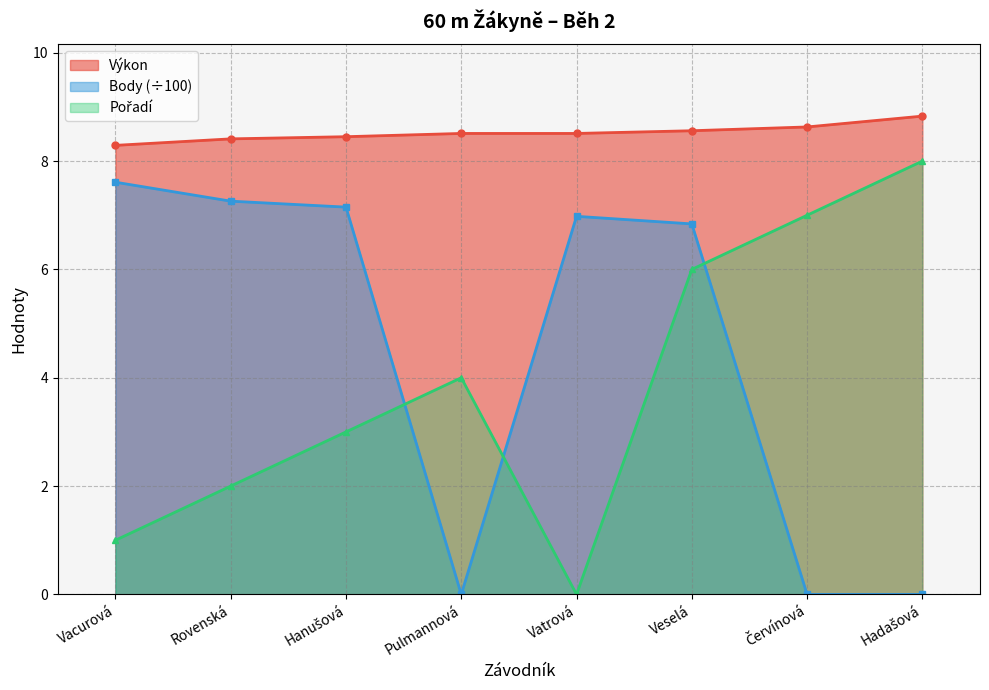

What are all the series names shown in the legend?

Výkon, Body, Pořadí